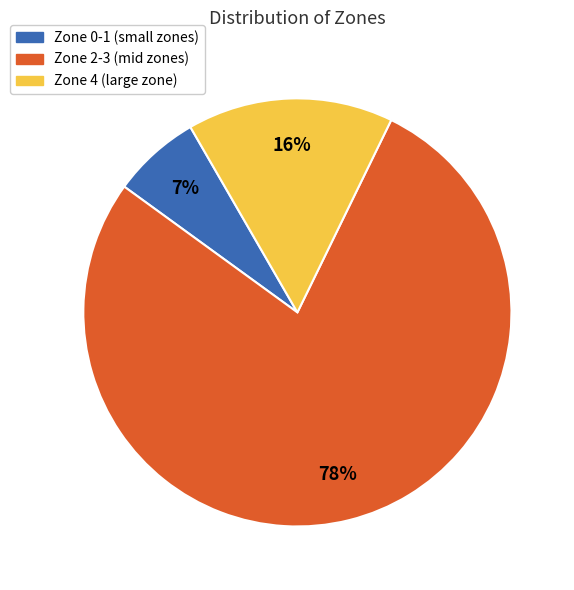

To the nearest percent, what is the average slice percentage?

33%